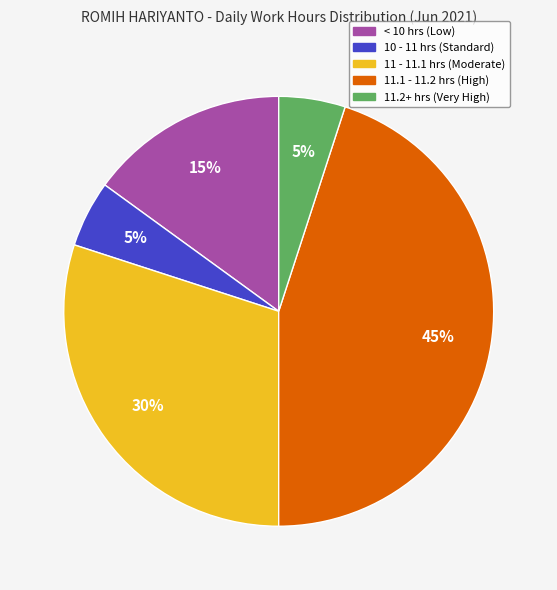

To the nearest percent, what is the difference between the largest and smallest slice percentages?

40%